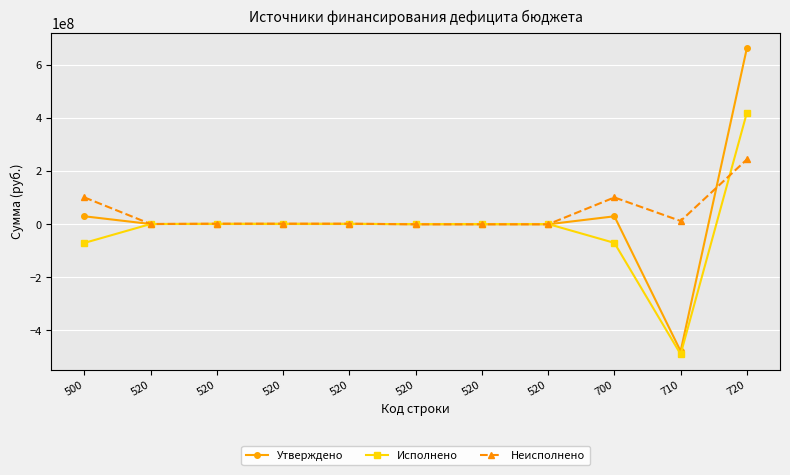

How many data points does each series have?

11